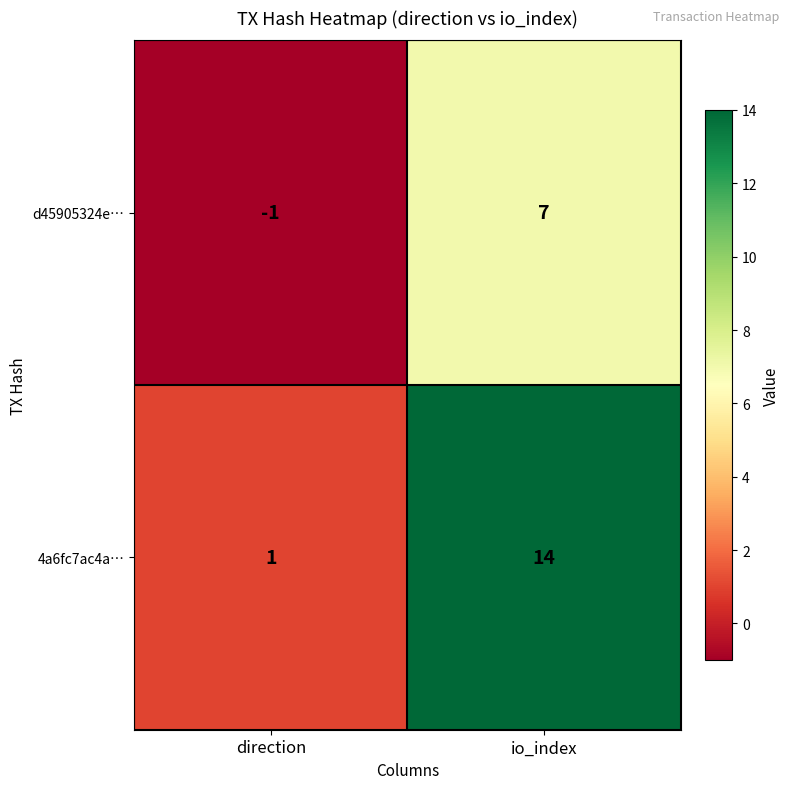

Which series has the largest total across all categories?

4a6fc7ac4a…